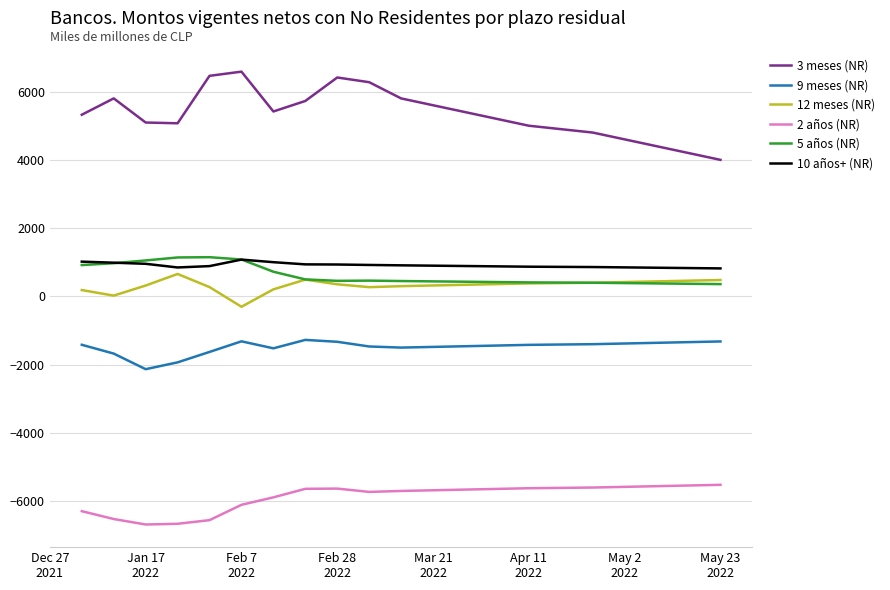

Which series has the largest range (max minus min)?

3 meses (NR)